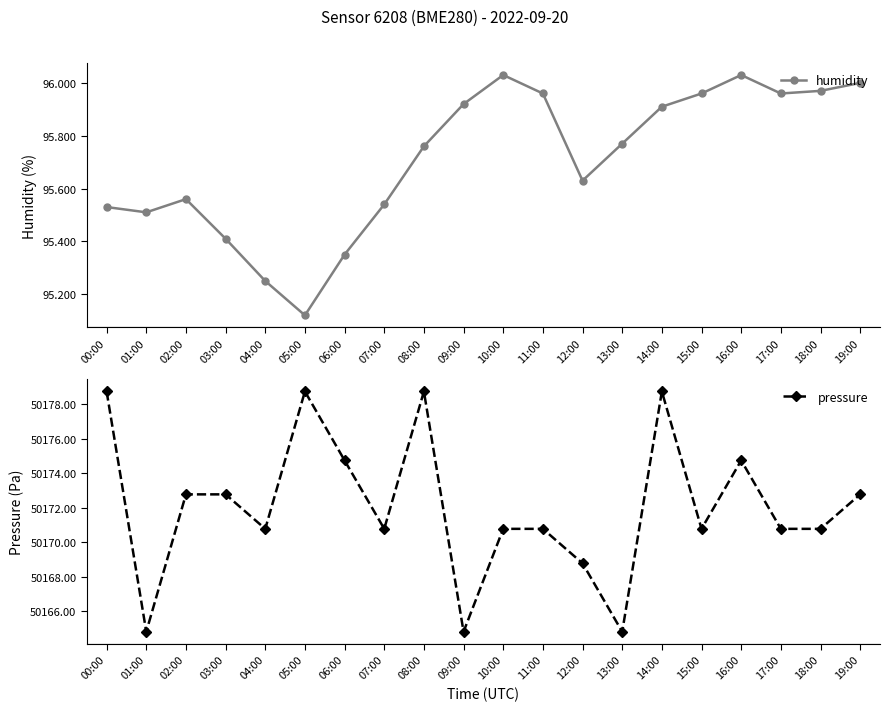

What is the label of the 3rd point from the left?

02:00